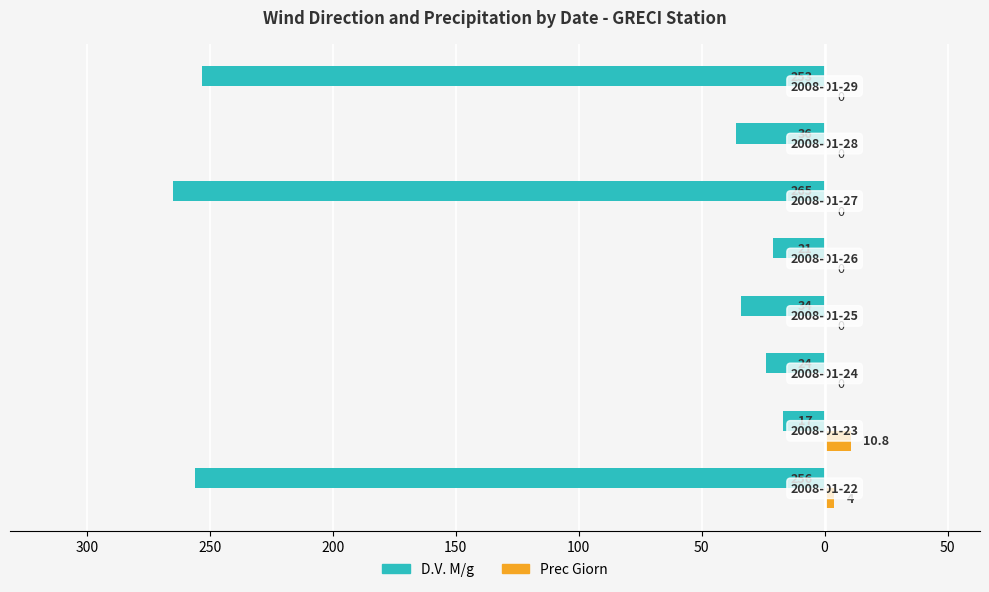

What are all the series names shown in the legend?

D.V. M/g, Prec Giorn